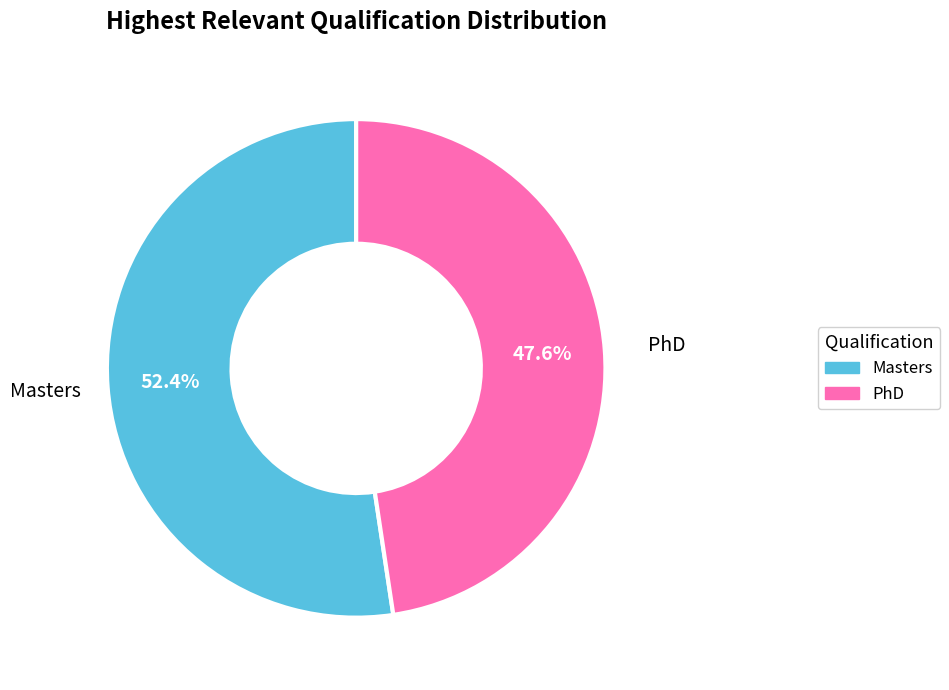

The Masters slice represents 67% of the pie. True or false?

False